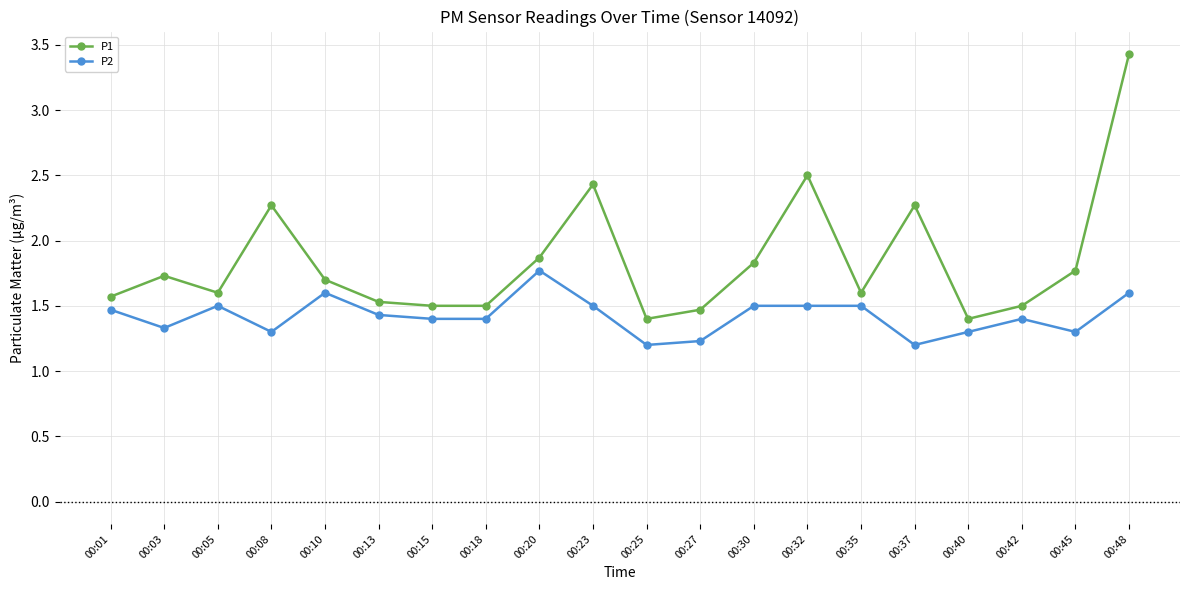

What is the value of the P1 point at the 8th from the left?

1.5